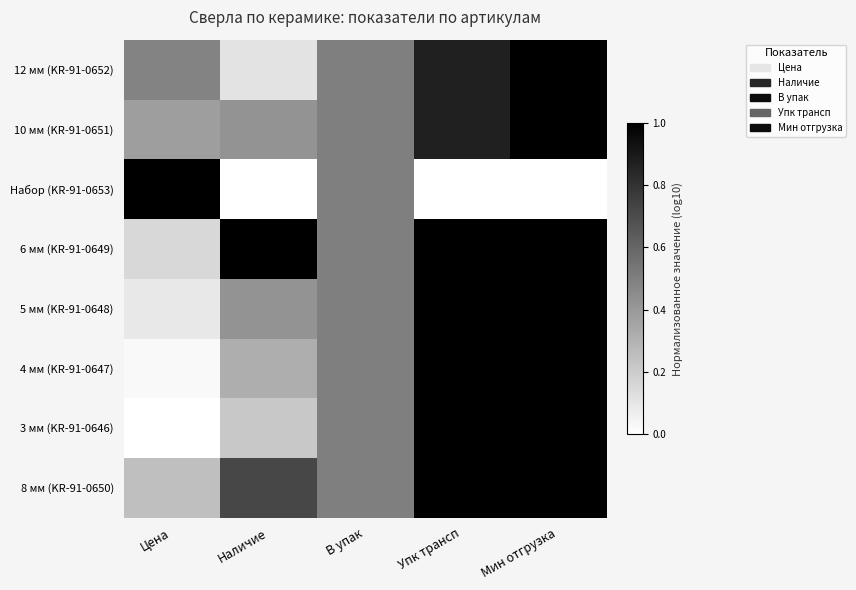

Which label corresponds to the largest value in the chart?

Мин отгрузка